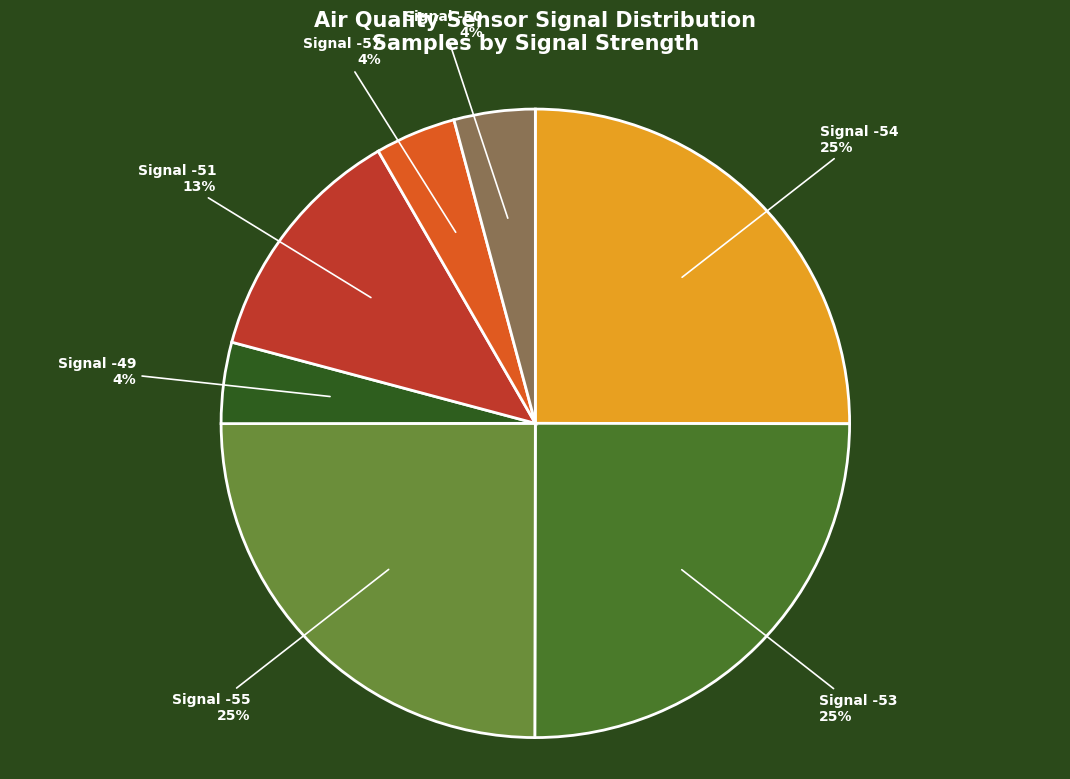

Is there a majority slice in this chart?

No